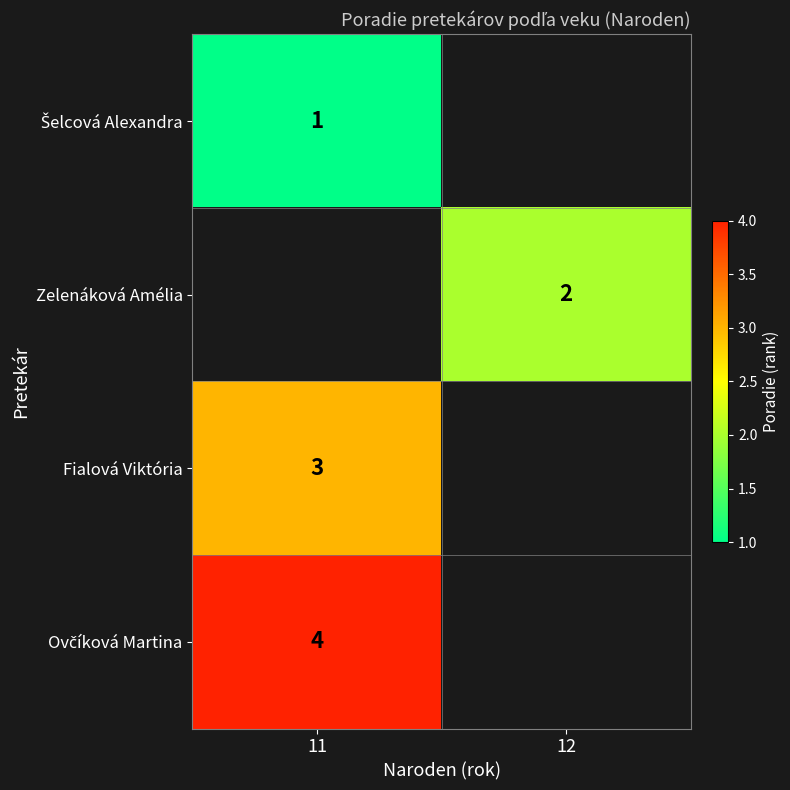

The value of Zelenáková Amélia at 12 is 1. True or false?

False